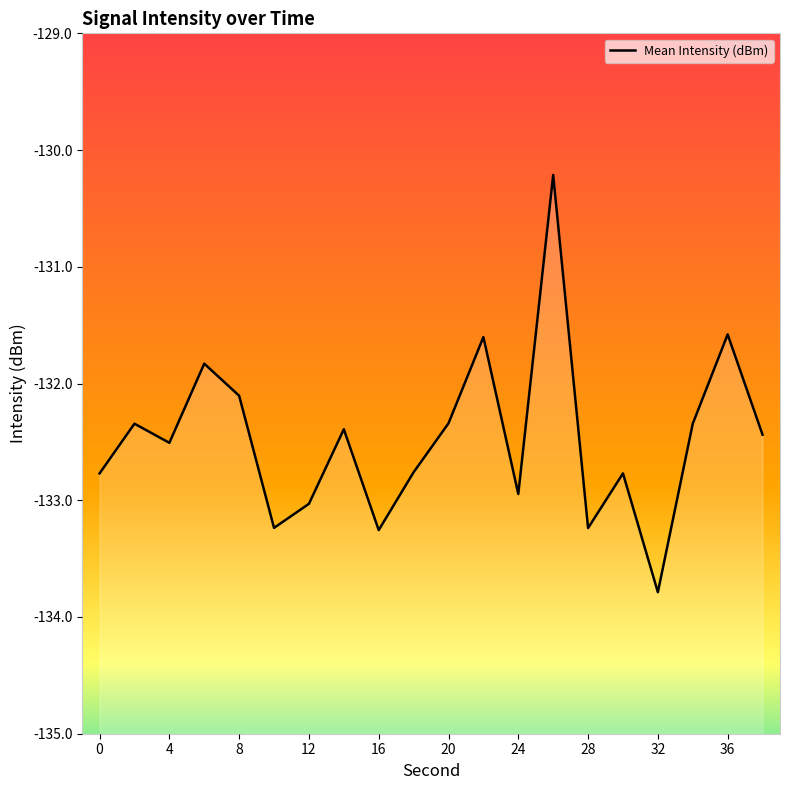

How many interior local peaks (higher than both neighbors) does the data have?

7